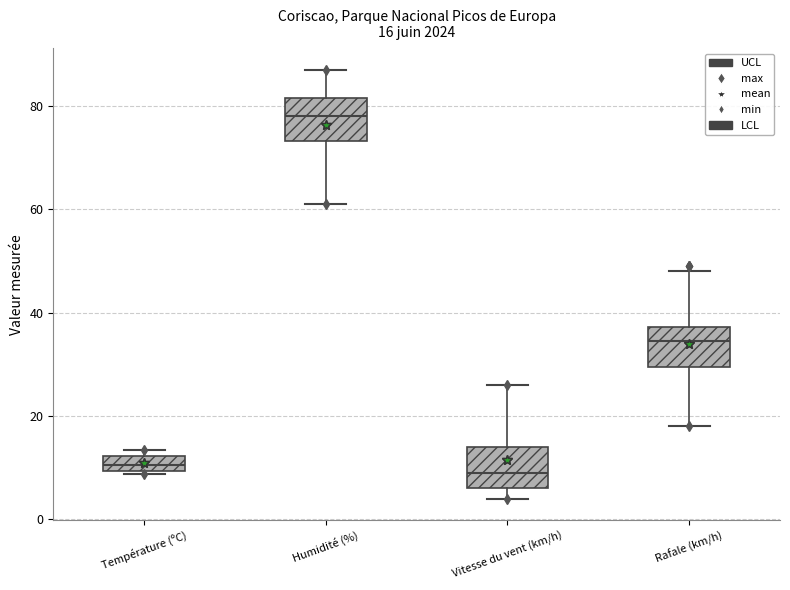

Which box has the highest median line?

Humidité (%)